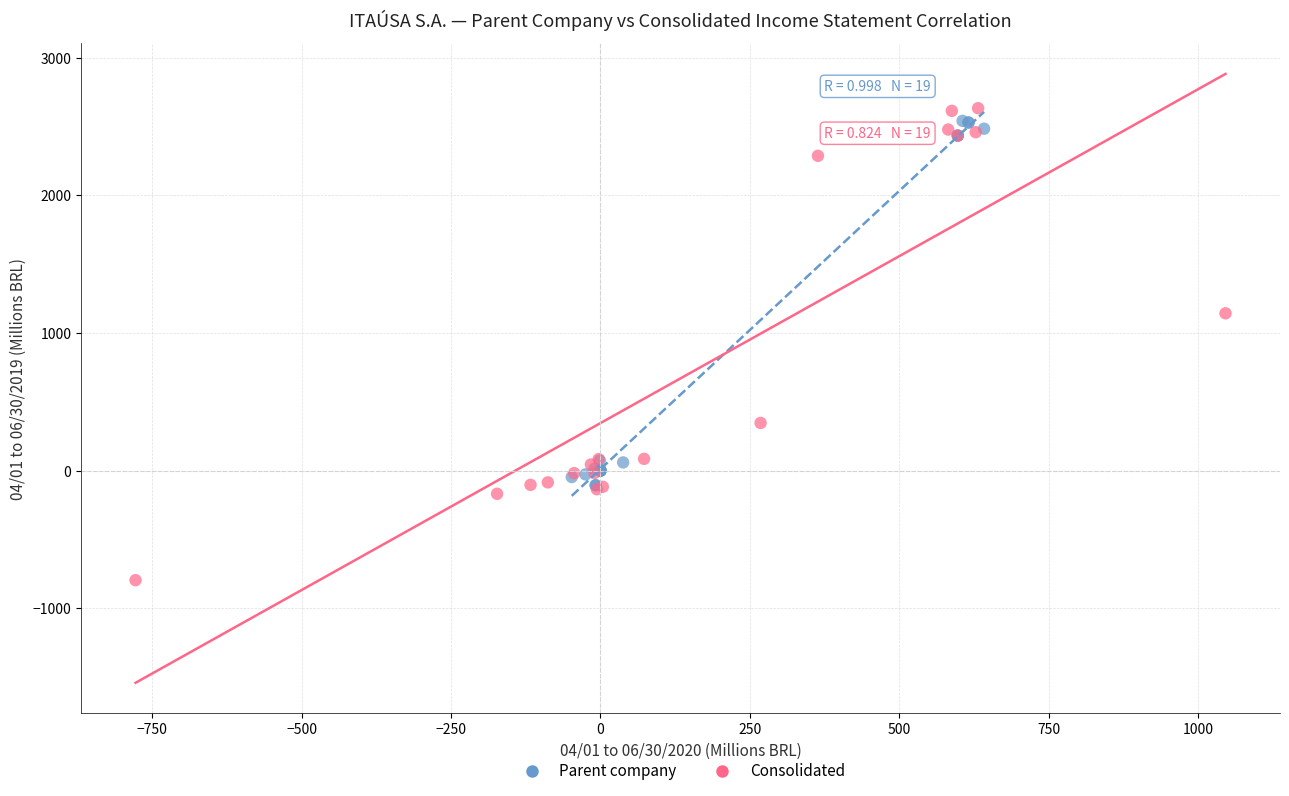

Which series has the widest spread of Y values?

Consolidated